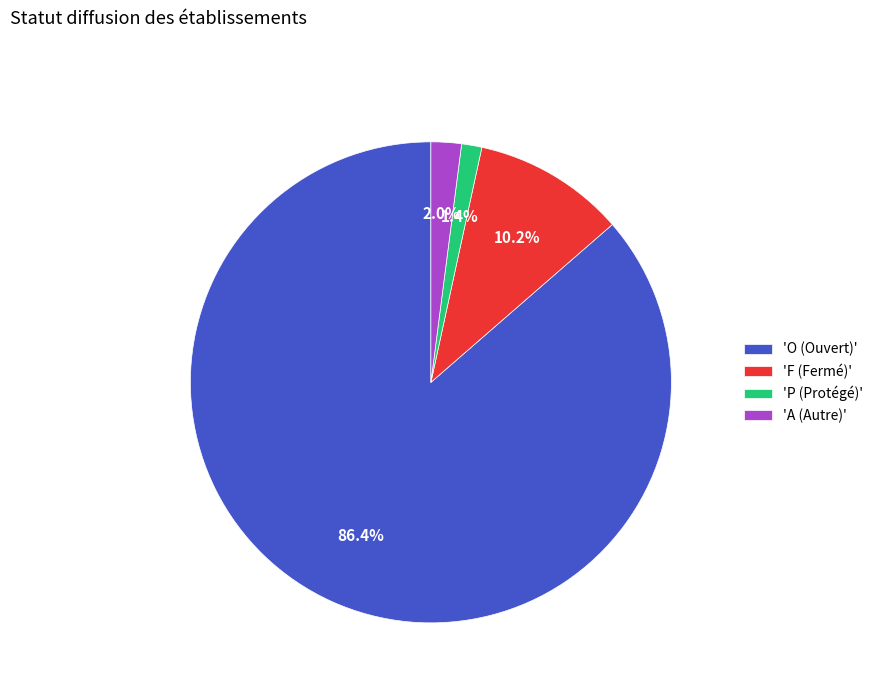

What is the majority slice?

'O (Ouvert)'